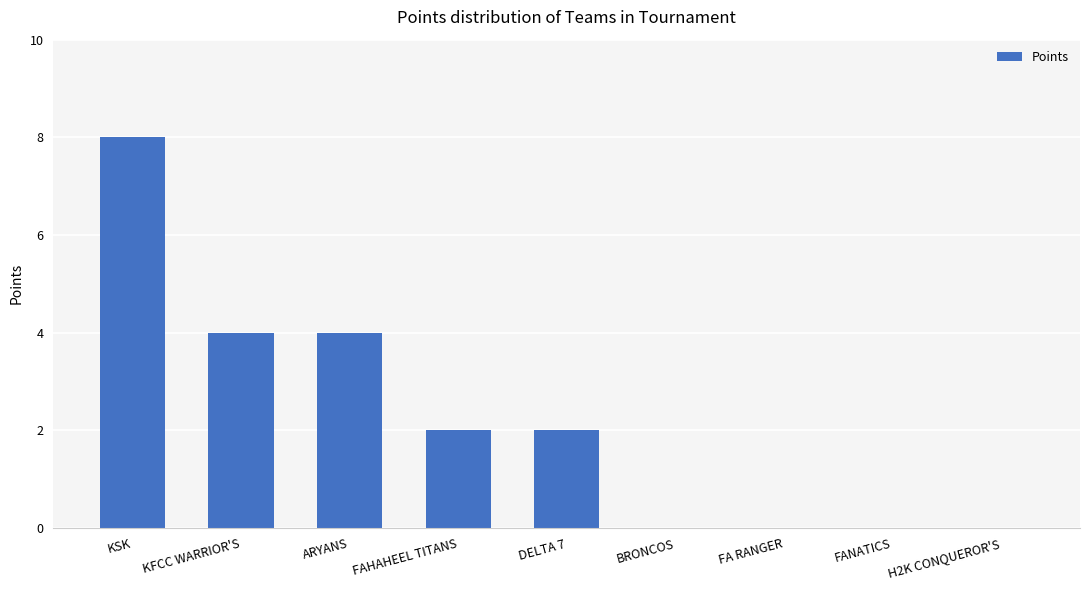

How many distinct data groups are displayed?

1